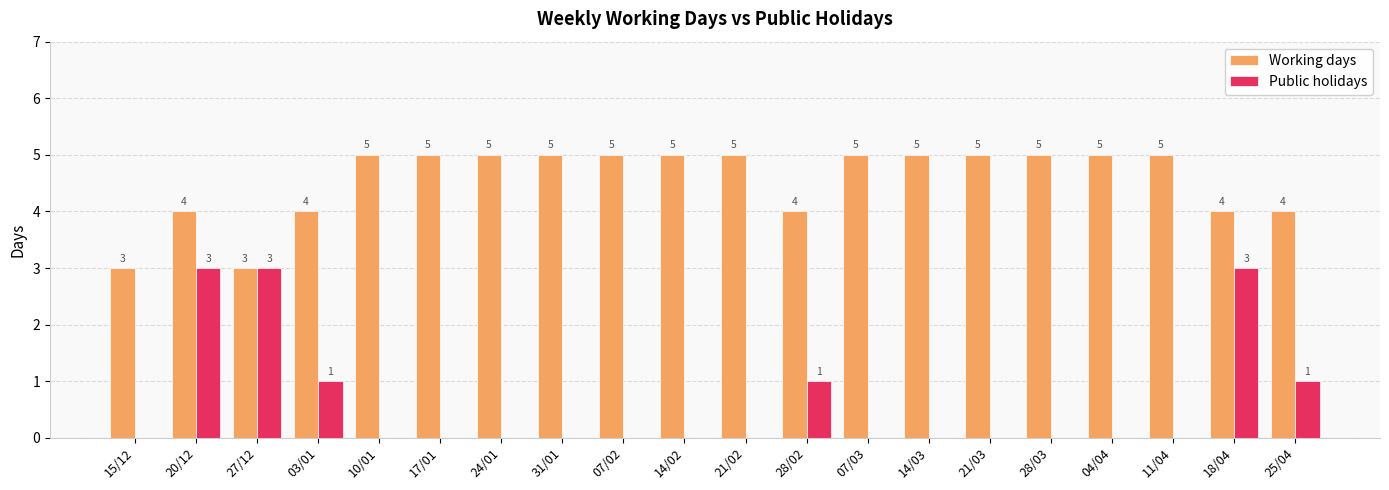

What is the spread (max minus min) of values at 07/02?

5